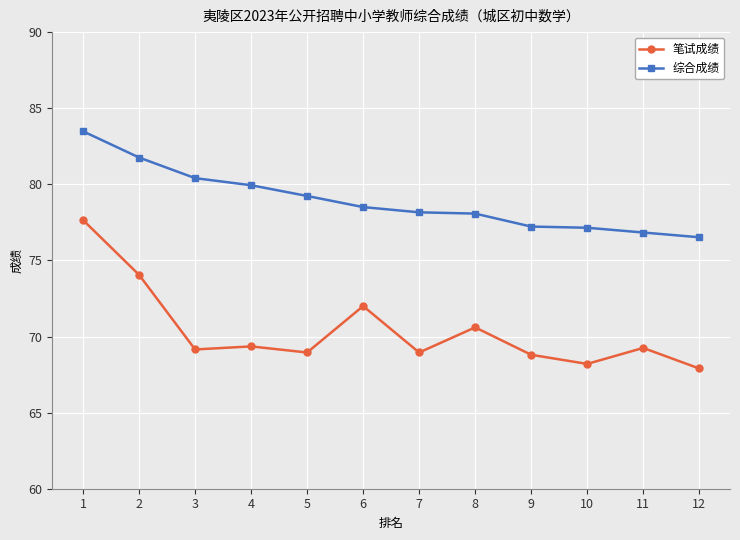

What is the value of the 综合成绩 point at the 5th from the left?

79.2